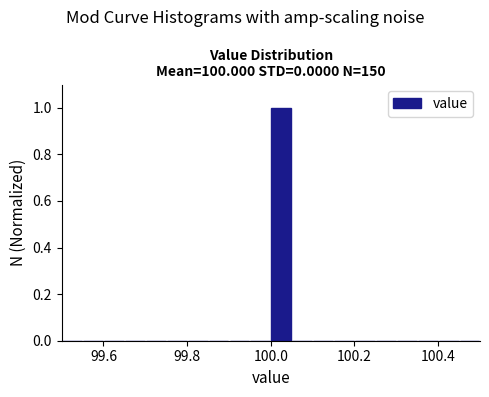

Around what value on the x-axis is the tallest bar? Give the approximate position of its centre, as read against the axis.

100.02